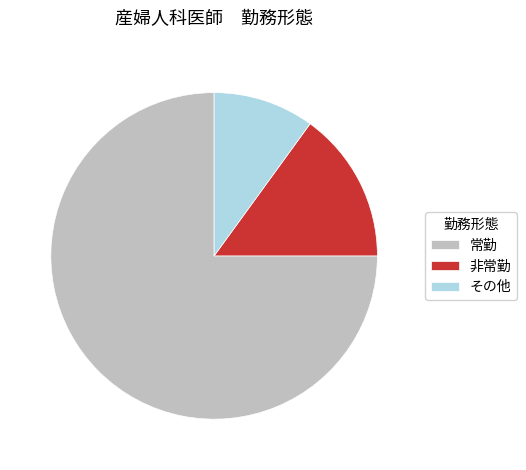

True or false: その他 accounts for 23% of the total.

False